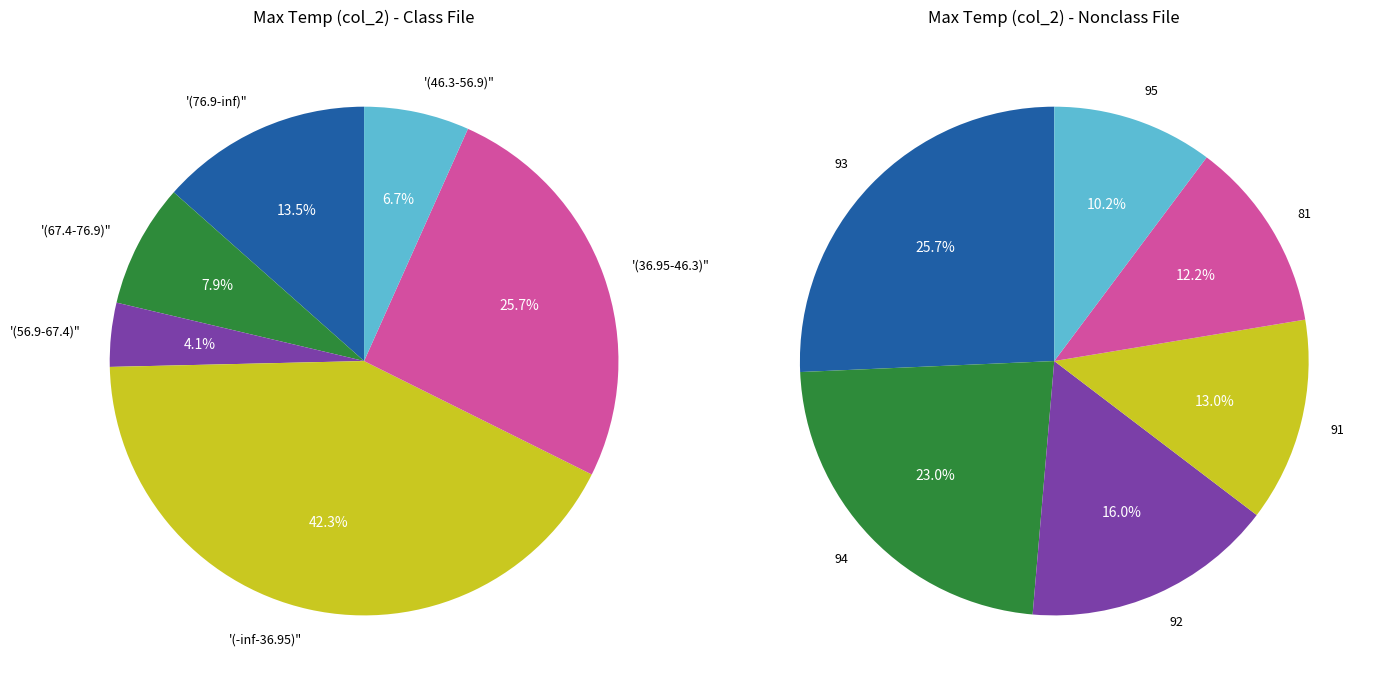

Is there a majority slice in this chart?

No